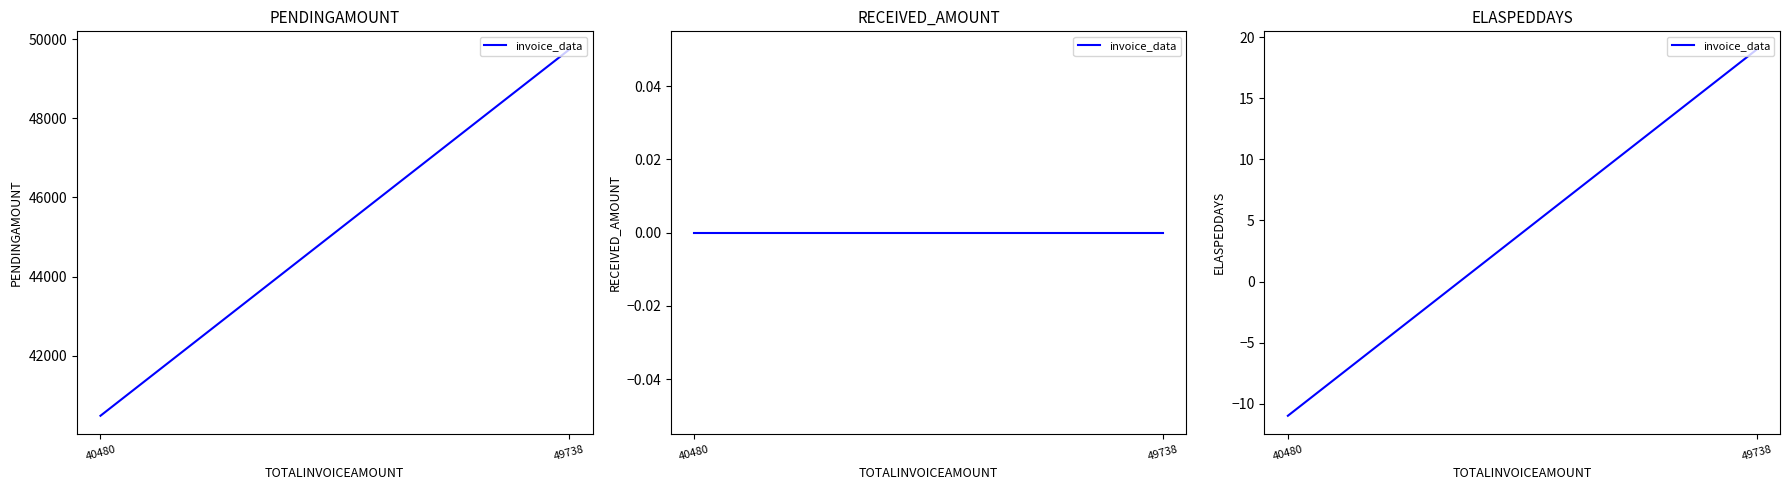

The chart shows a value of 19 at 49738. True or false?

True